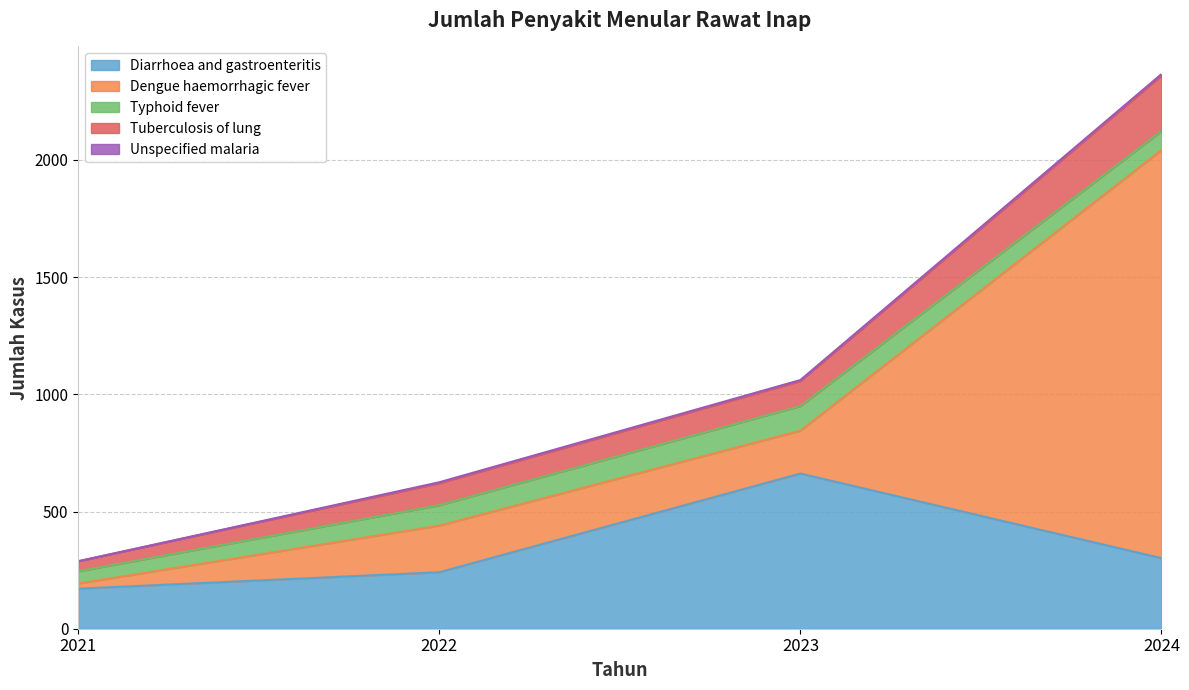

What is the highest value of the Diarrhoea and gastroenteritis series?

662